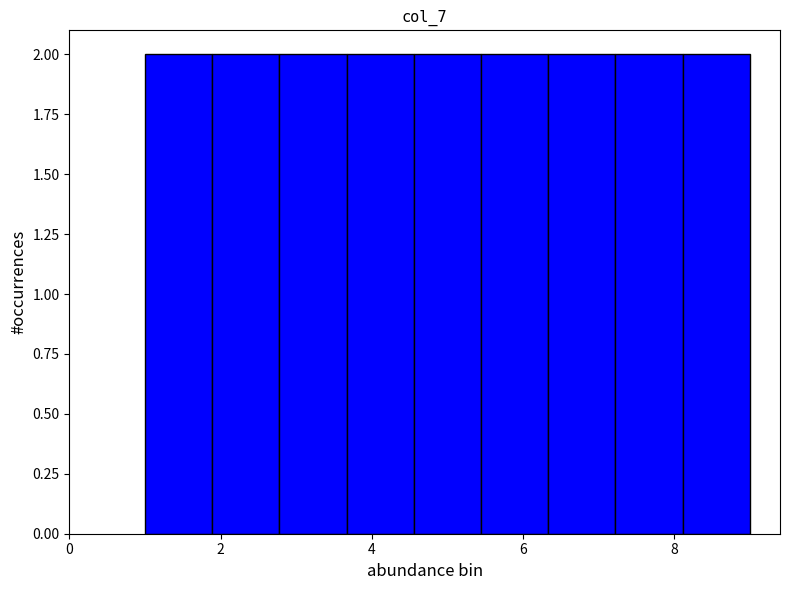

Reading left to right, list every bar in this chart as the range it spans on the x-axis followed by its height. Neither the bar edges nor the heights are printed on the chart, so give them approximately, as read against the axes.

1.0 to 1.8: 2
1.8 to 2.8: 2
2.8 to 3.6: 2
3.6 to 4.6: 2
4.6 to 5.4: 2
5.4 to 6.4: 2
6.4 to 7.2: 2
7.2 to 8.2: 2
8.2 to 9.0: 2